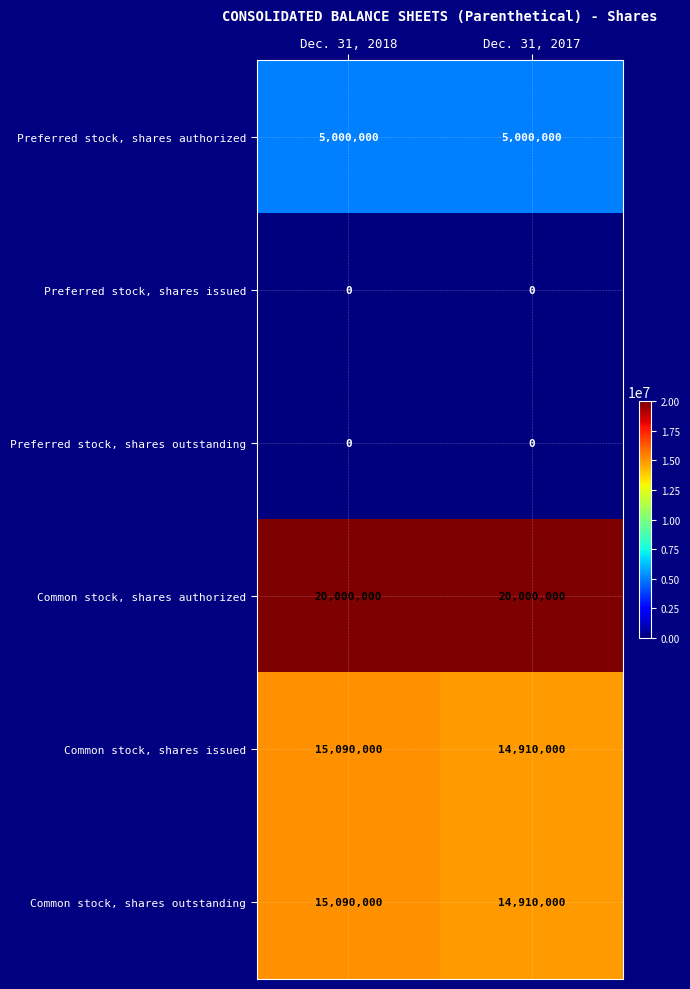

Is it true that Preferred stock, shares authorized equals 5000000 at Dec. 31, 2017?

True